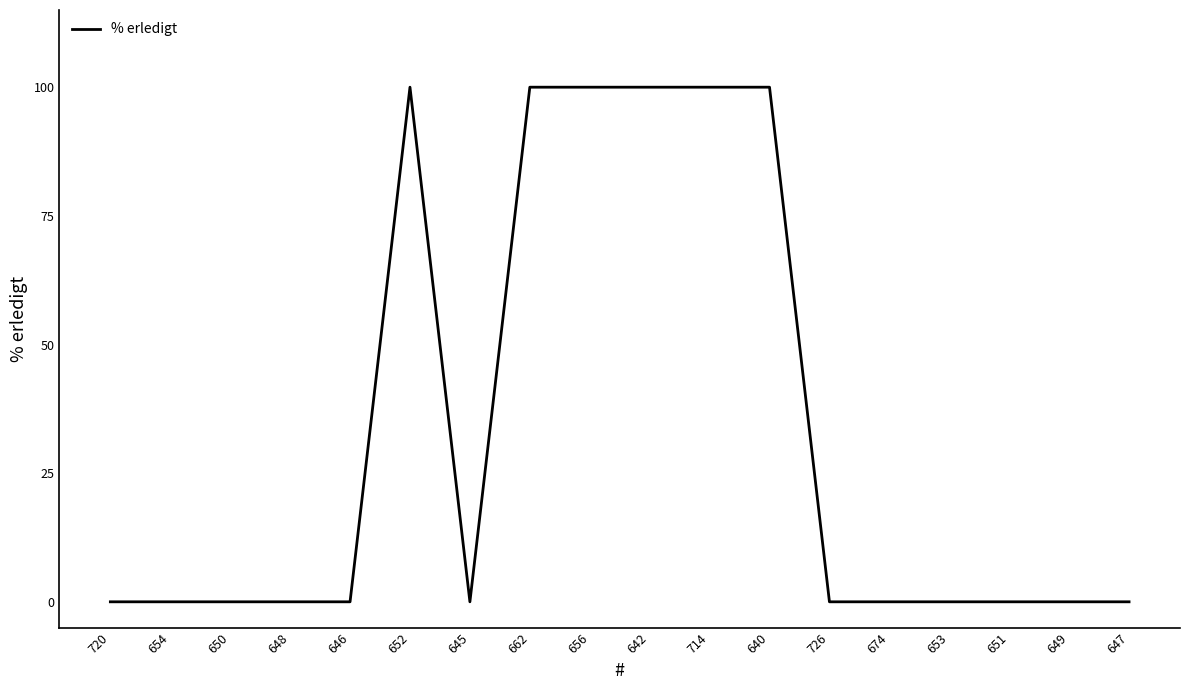

What is the maximum value shown in the chart?

100